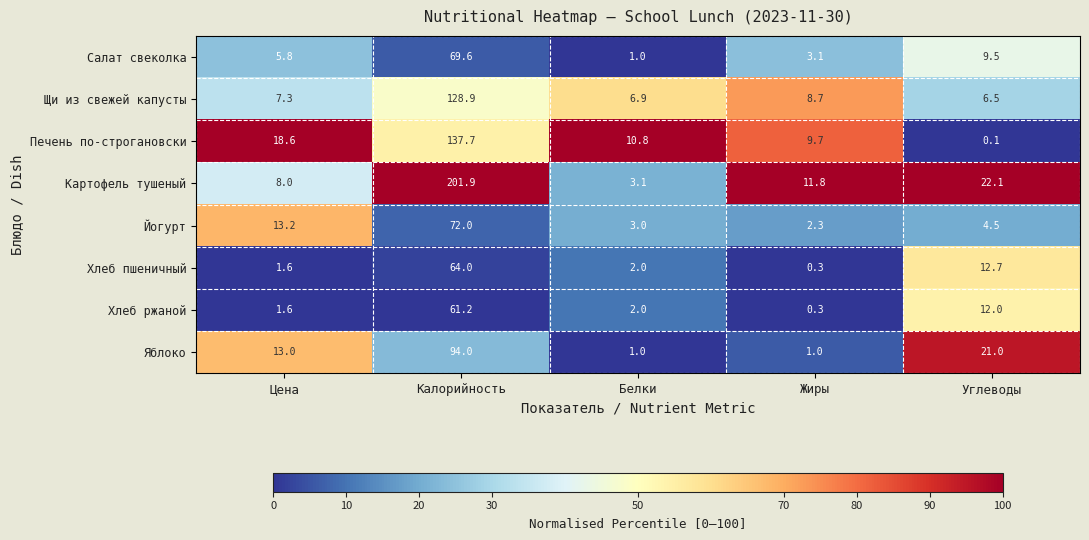

What is the spread (max minus min) of values at Белки?

9.8